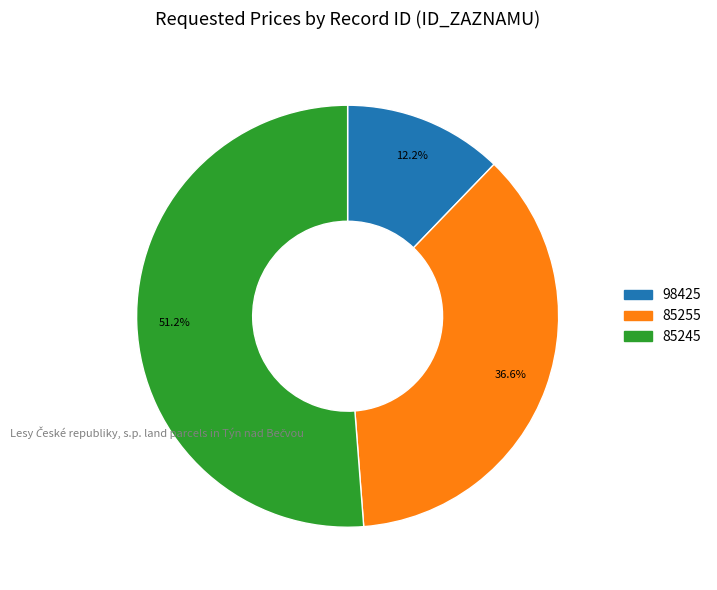

Between 98425 and 85255, which is larger?

85255